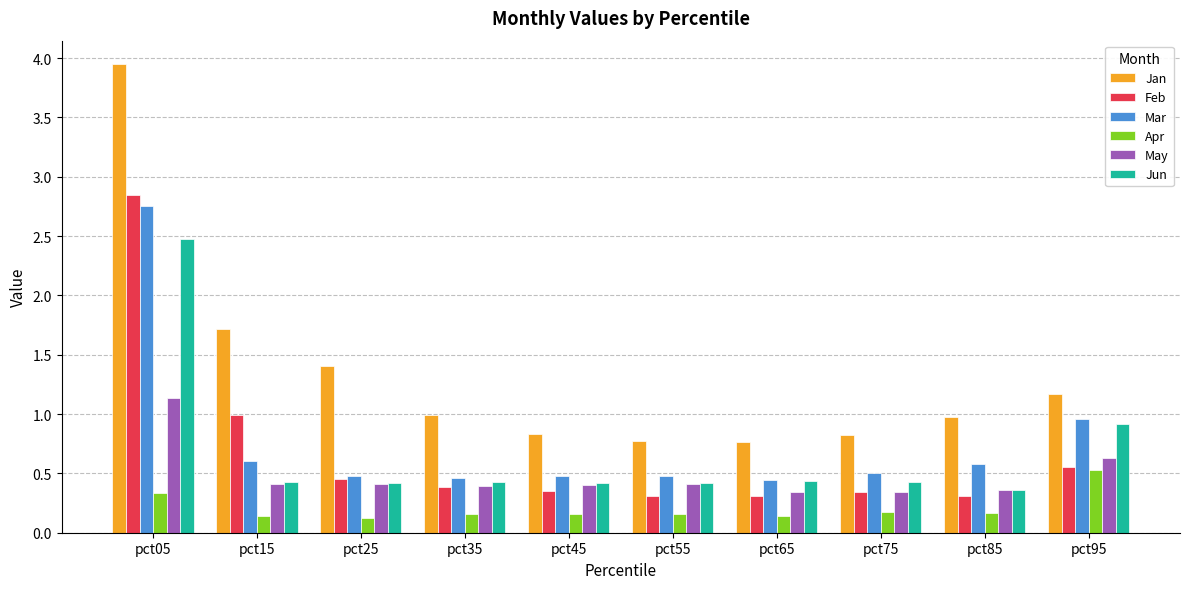

Which series changed the most between pct75 and pct95?

Jun